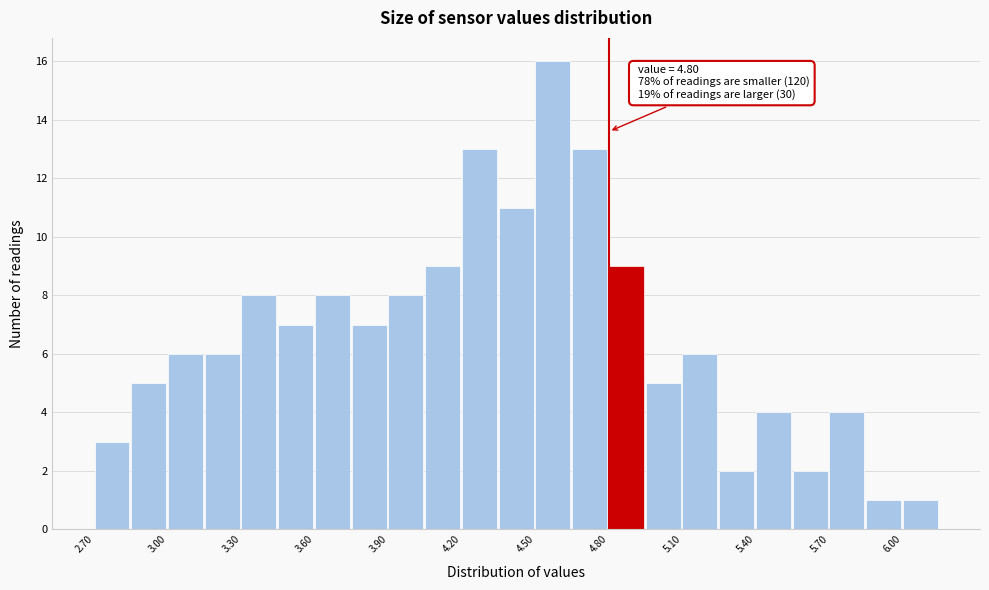

Read against the x-axis, roughly where is the centre of the tallest bar?

4.55